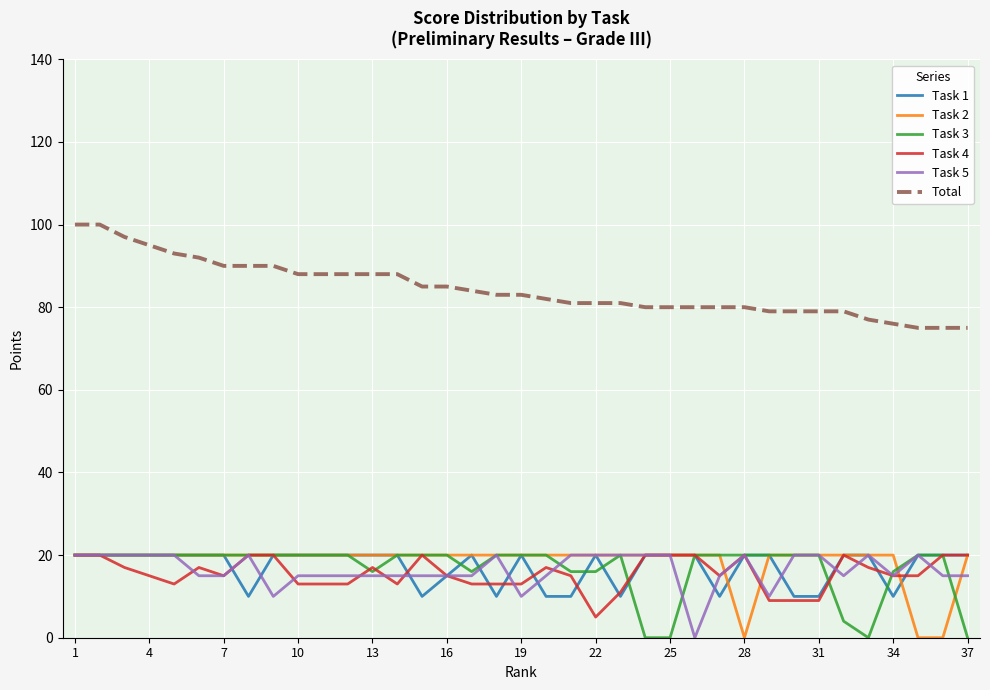

True or false: Total and Task 3 cross at least once.

False